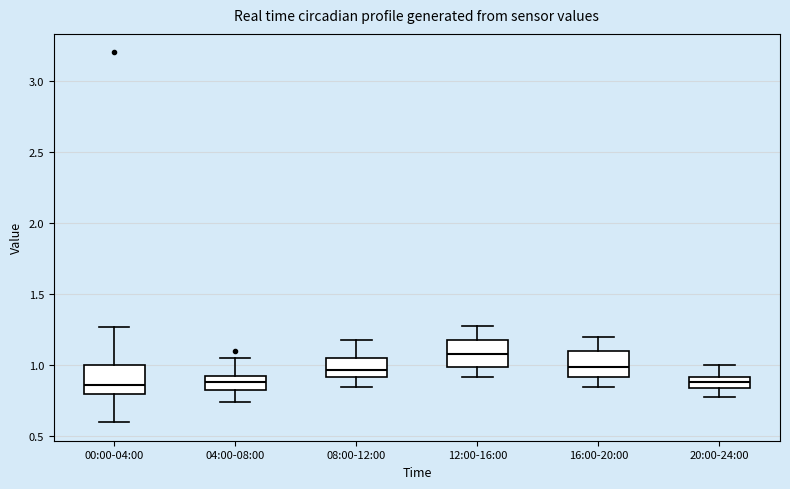

Reading left to right, transcribe this box plot: for each box, give where its median line is, the range the box spans, and where its two whiskers end, as read against the y-axis. The values are not printed on the chart, so give them approximately, as read against the axis.

00:00-04:00: median 0.85, box 0.80 to 1.00, whiskers 0.60 to 1.25
04:00-08:00: median 0.90 (inside the box), box 0.85 to 0.90, whiskers 0.75 to 1.05
08:00-12:00: median 0.95, box 0.90 to 1.05, whiskers 0.85 to 1.20
12:00-16:00: median 1.10, box 1.00 to 1.20, whiskers 0.90 to 1.30
16:00-20:00: median 1.00, box 0.90 to 1.10, whiskers 0.85 to 1.20
20:00-24:00: median 0.90 (inside the box), box 0.85 to 0.90, whiskers 0.80 to 1.00